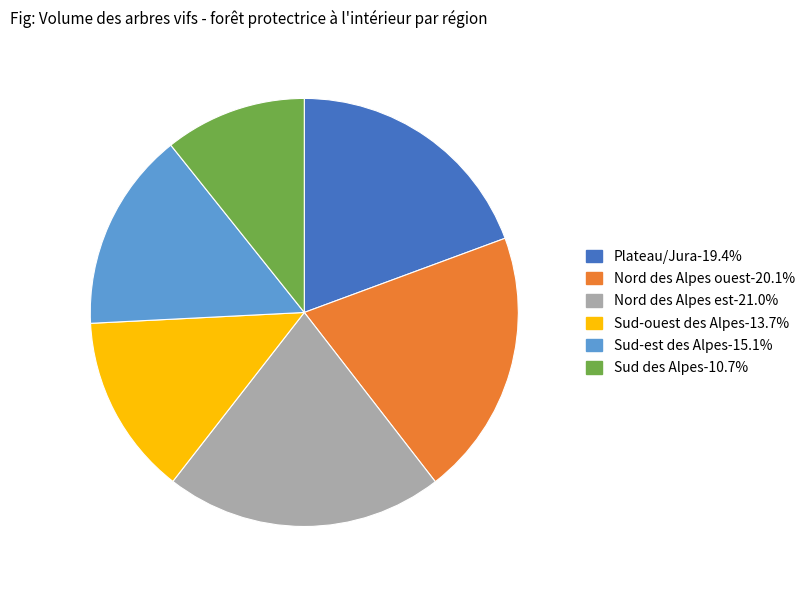

True or false: Sud-est des Alpes accounts for 15% of the total.

True